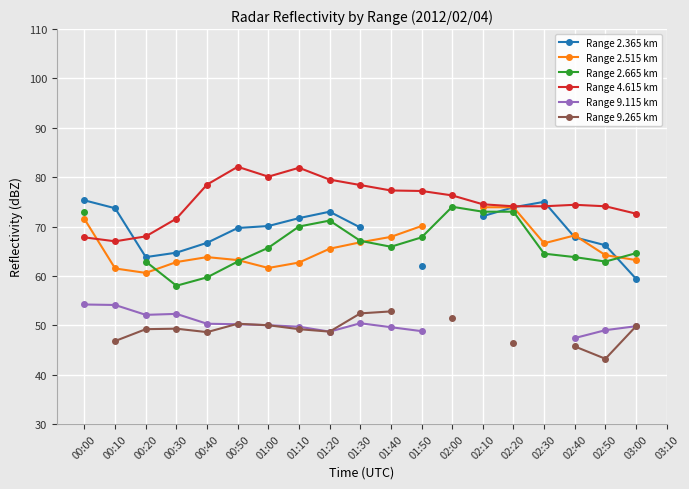

How many values in the Range 2.665 km series exceed 65?

10